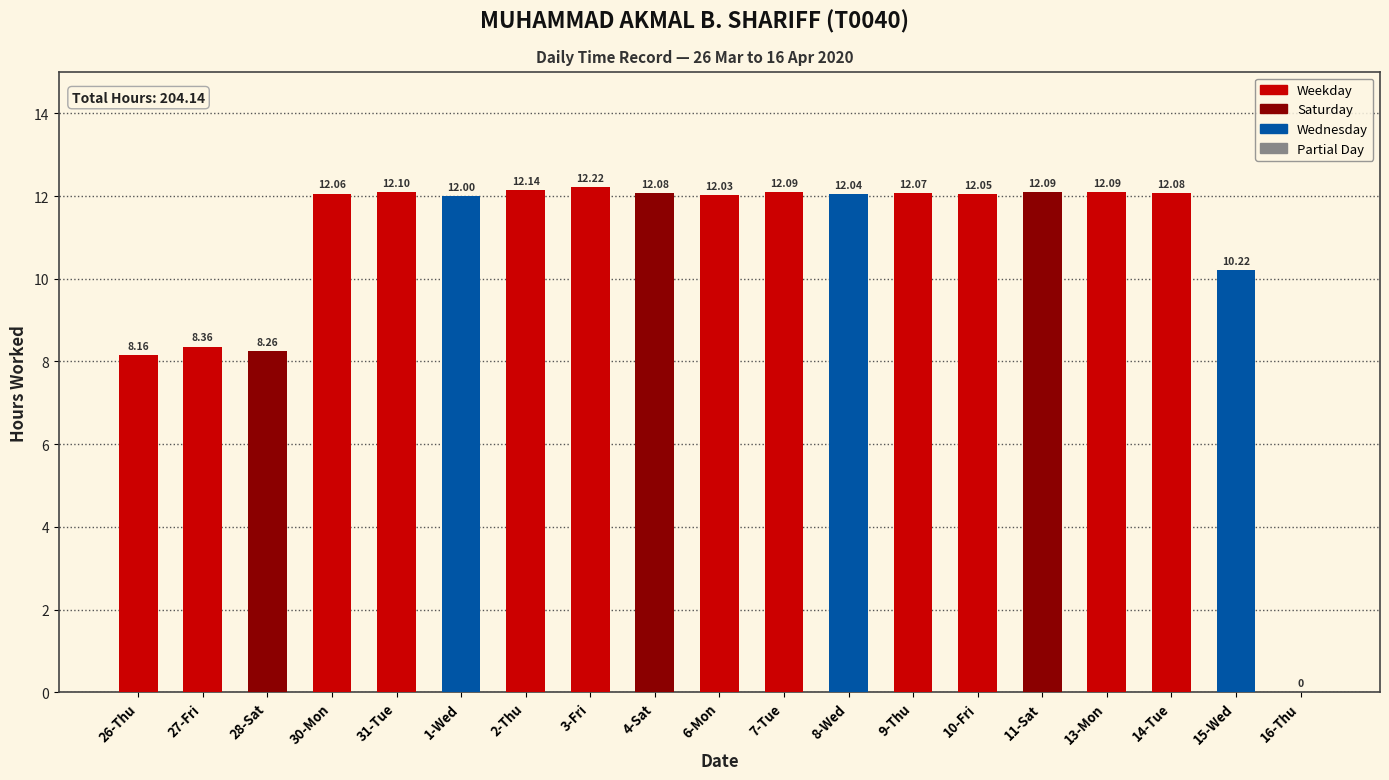

Are the bars horizontal?

No